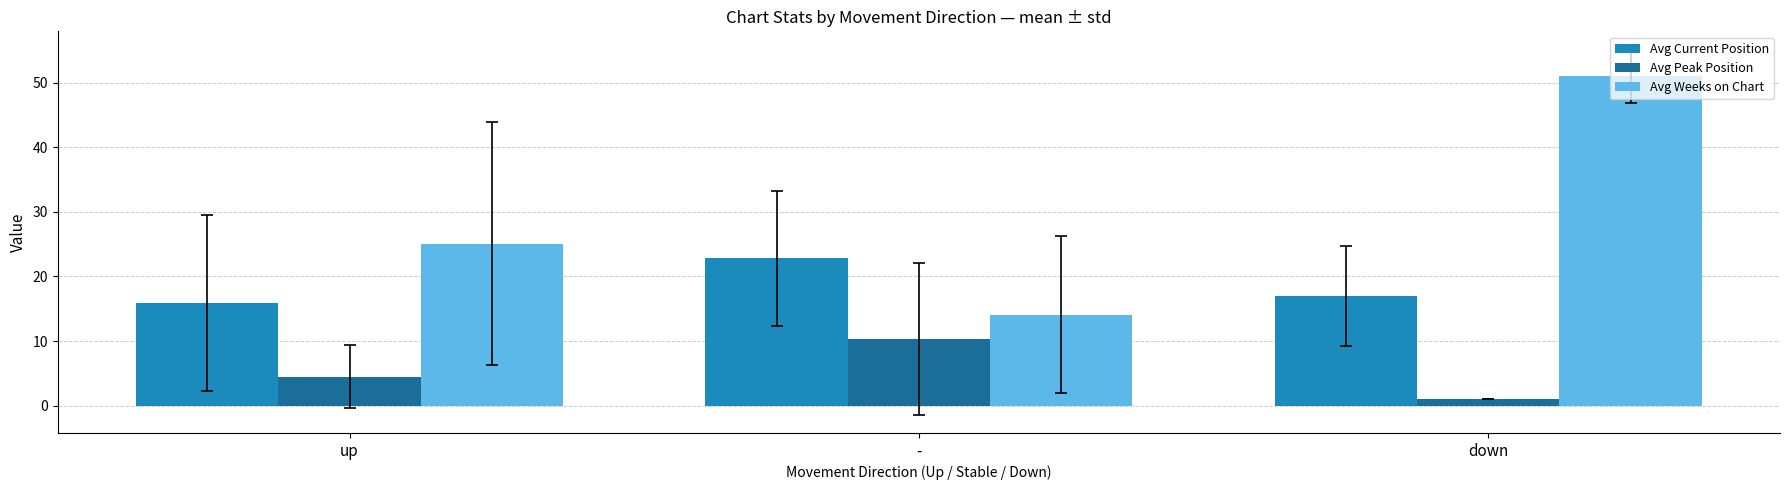

At how many categories does at least one series exceed 24?

2